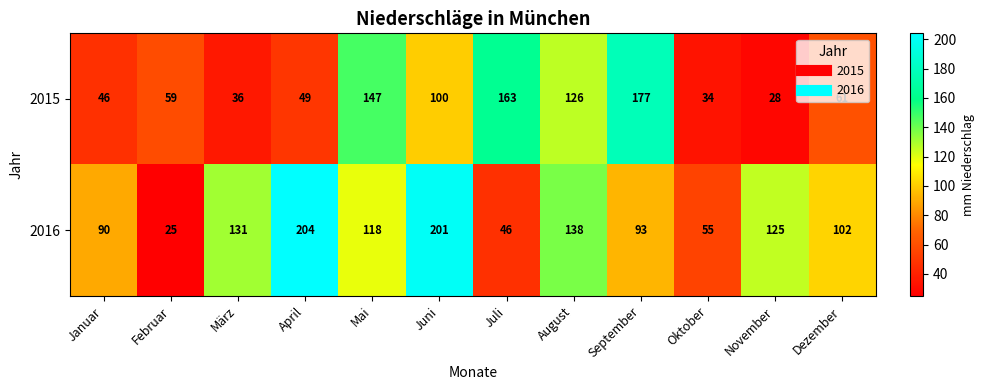

What is the difference between the maximum and minimum values in the 2016 series?

179